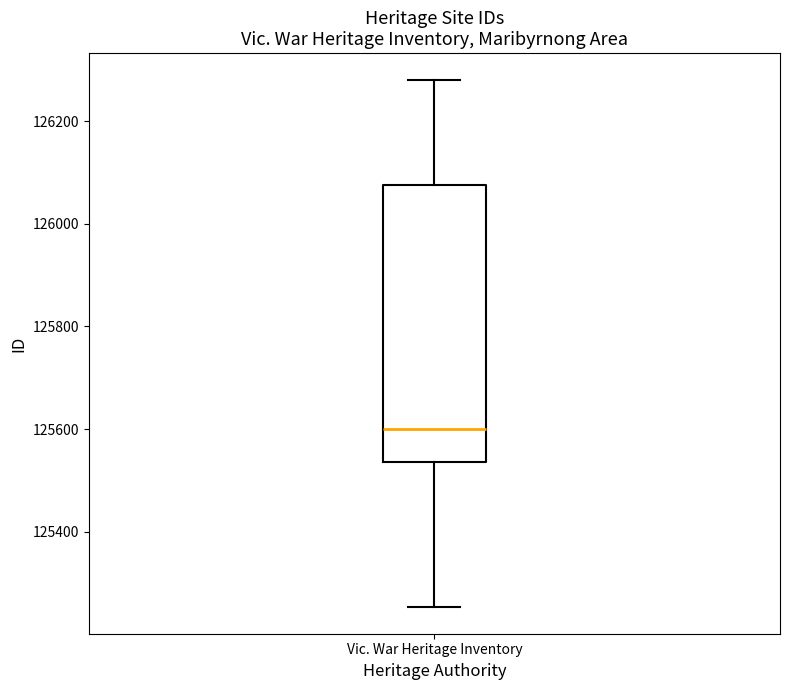

Where is the lower edge of the box for Vic. War Heritage Inventory on the y-axis? The values are not printed on the chart, so give them approximately, as read against the axis.

125540